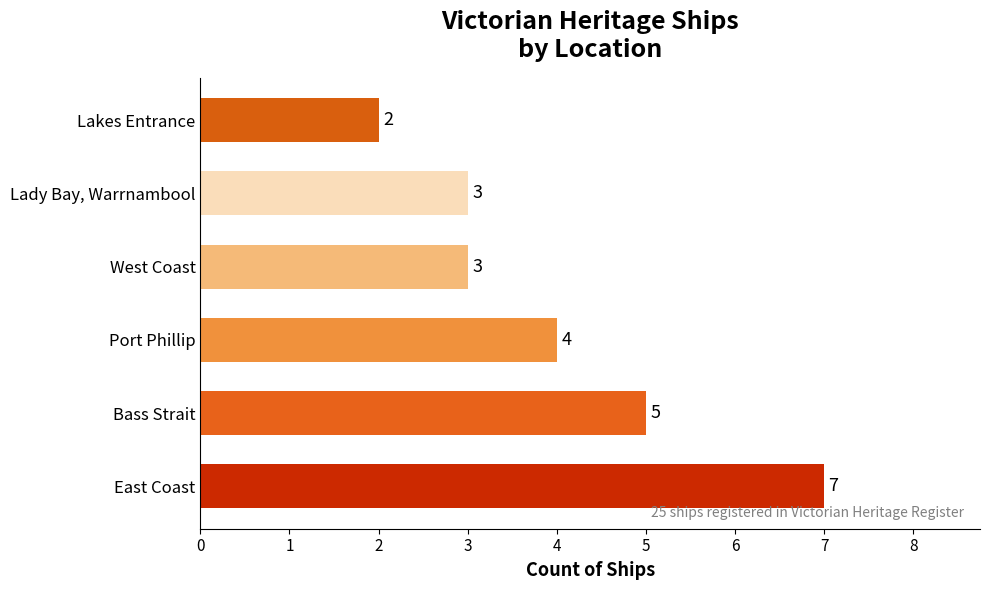

What is the difference between the maximum and minimum values?

5